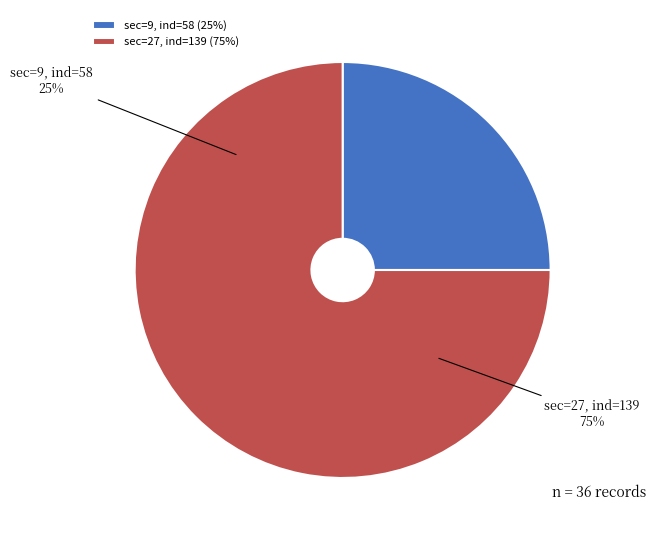

True or false: sec=27 (ind=139) accounts for 64% of the total.

False